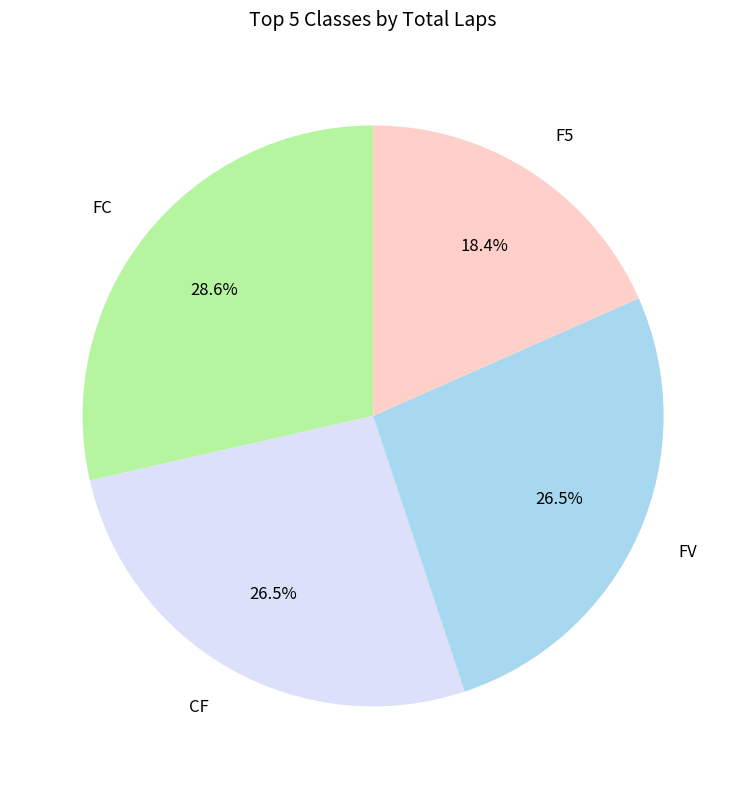

Is there any slice that represents more than half of the pie?

No